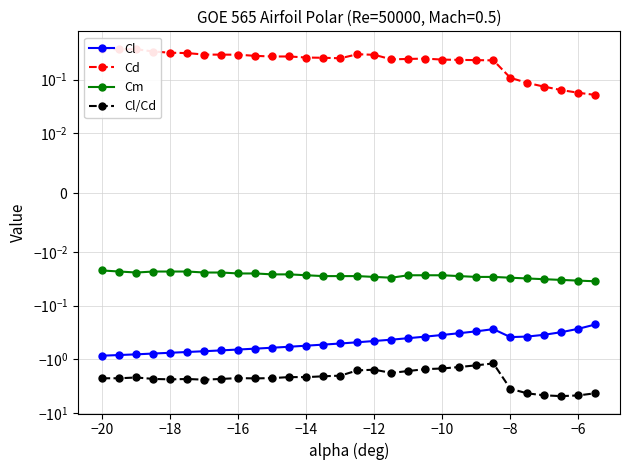

What are all the series names shown in the legend?

Cl, Cd, Cm, Cl/Cd